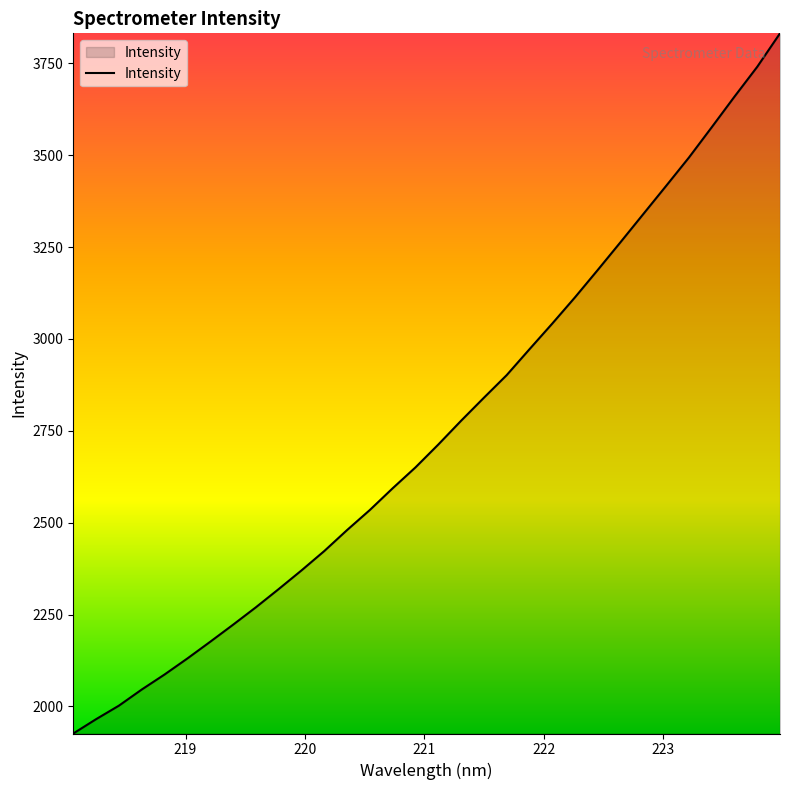

Does the chart display data point markers on the line(s)?

No